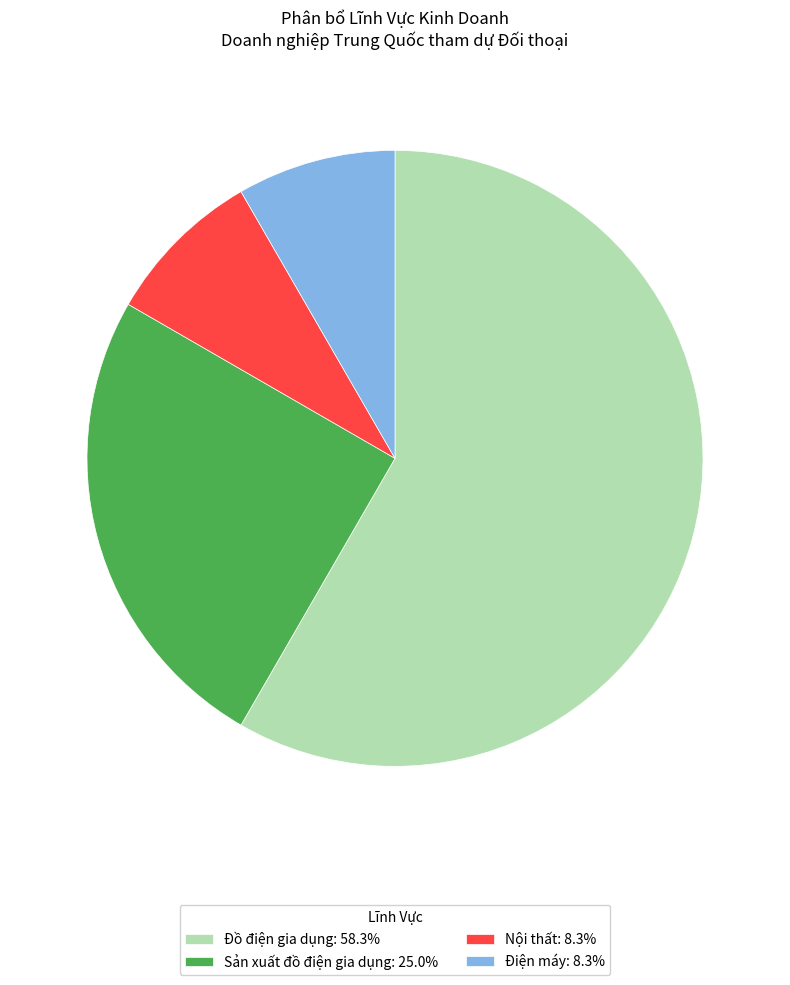

Approximately how many times larger is the value at Sản xuất đồ điện gia dụng: 25.0% compared to Đồ điện gia dụng: 58.3%?

0.4